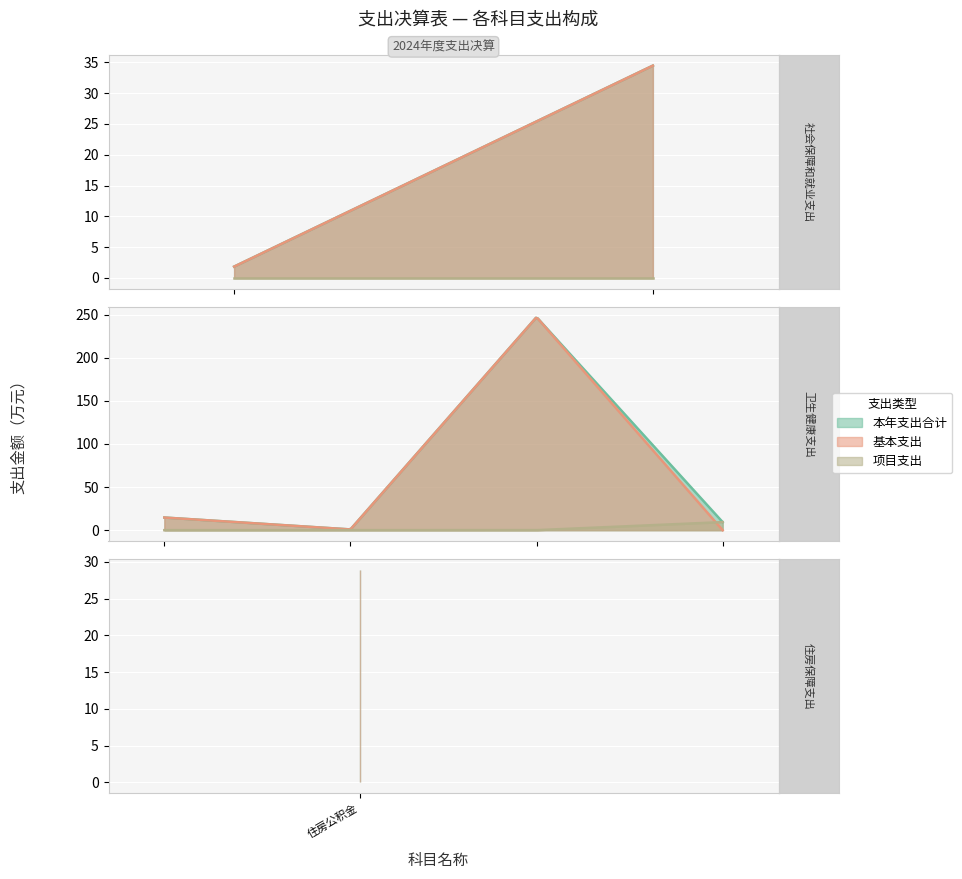

What is the greatest value displayed?

247.2